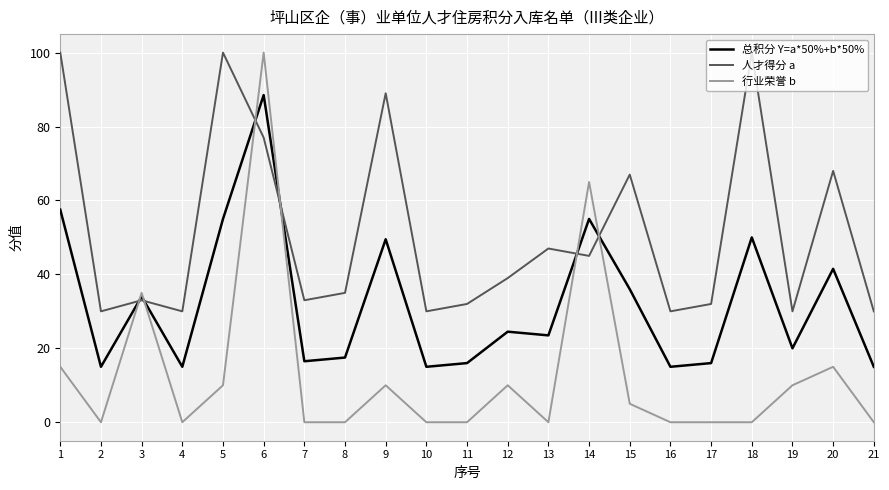

Reading left to right, list all the values displayed in this chart.

总积分 Y=a*50%+b*50%: 57.5	15.0	34.0	15.0	55.0	88.5	16.5	17.5	49.5	15.0	16.0	24.5	23.5	55.0	36.0	15.0	16.0	50.0	20.0	41.5	15.0
人才得分 a: 100.0	30.0	33.0	30.0	100.0	77.0	33.0	35.0	89.0	30.0	32.0	39.0	47.0	45.0	67.0	30.0	32.0	100.0	30.0	68.0	30.0
行业荣誉 b: 15.0	0.0	35.0	0.0	10.0	100.0	0.0	0.0	10.0	0.0	0.0	10.0	0.0	65.0	5.0	0.0	0.0	0.0	10.0	15.0	0.0